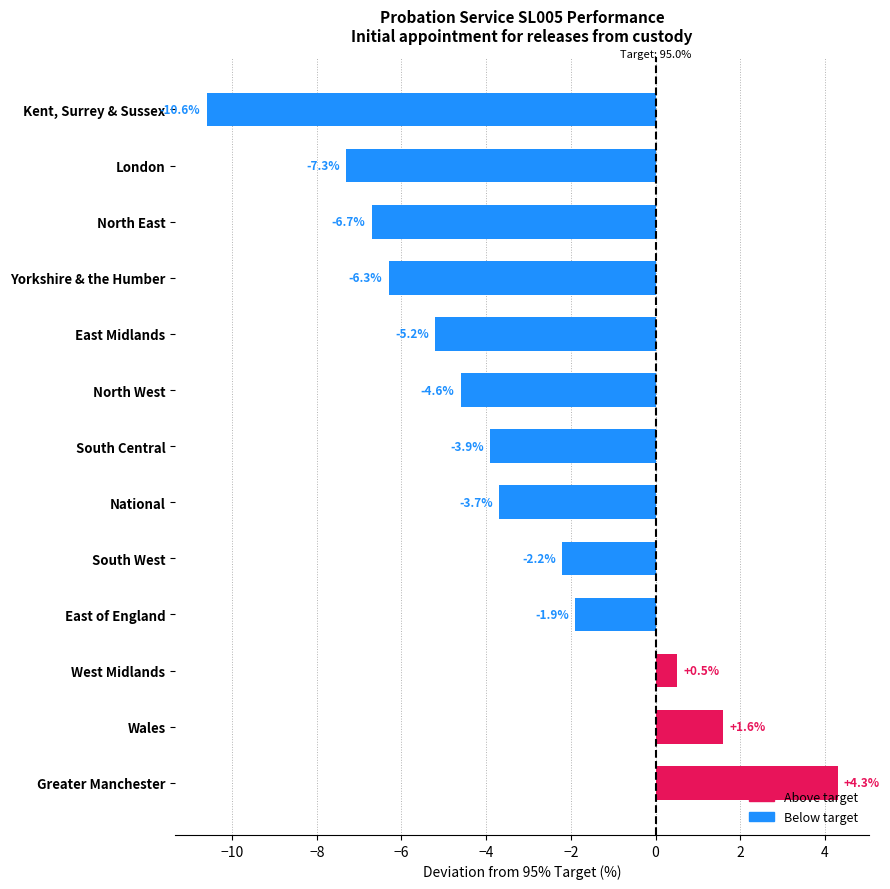

What is the difference between the maximum and minimum values?

14.9